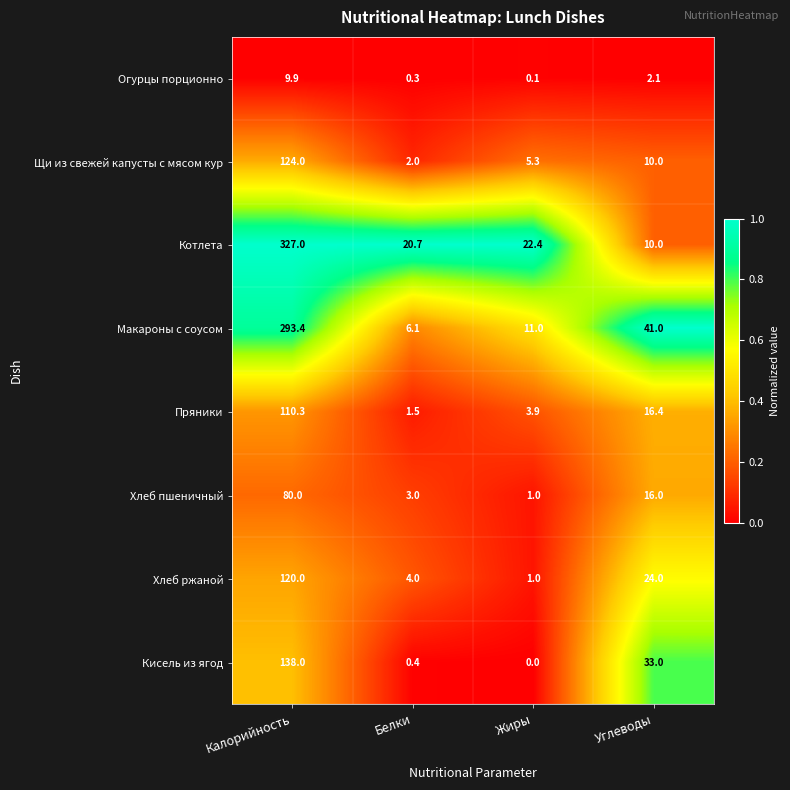

Rank the series by their maximum value, from highest to lowest.

Котлета, Макароны с соусом, Кисель из ягод, Щи из свежей капусты с мясом кур, Хлеб ржаной, Пряники, Хлеб пшеничный, Огурцы порционно